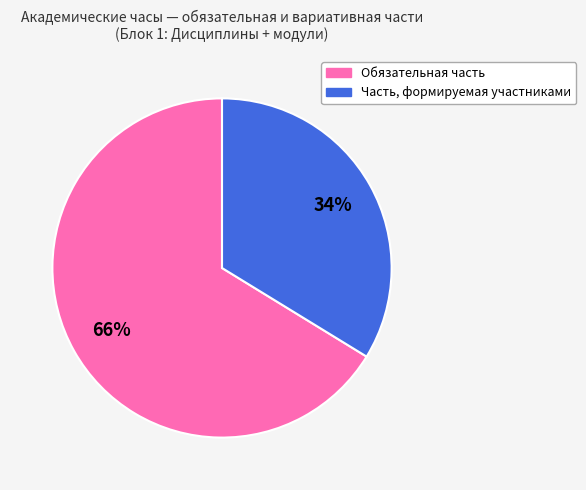

To the nearest percent, what is the average slice percentage?

50%